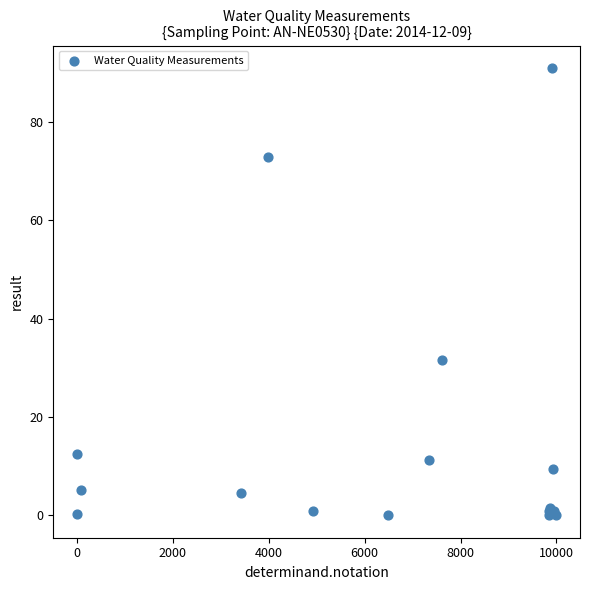

What Y value in the scatter plot is closest to 45?

31.6